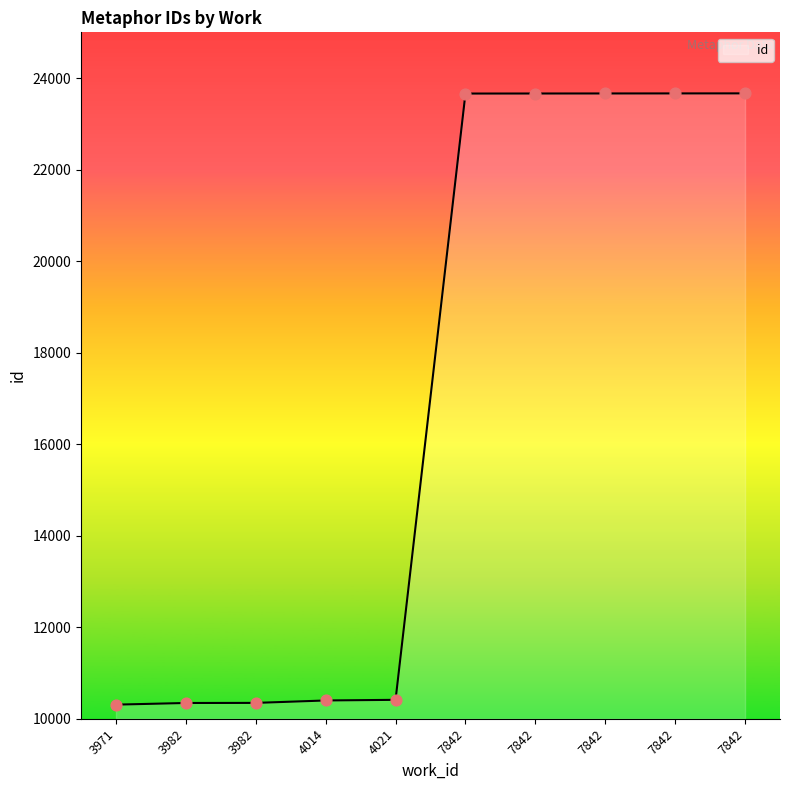

Approximately how many times larger is the value at 7842 compared to 3982?

2.3